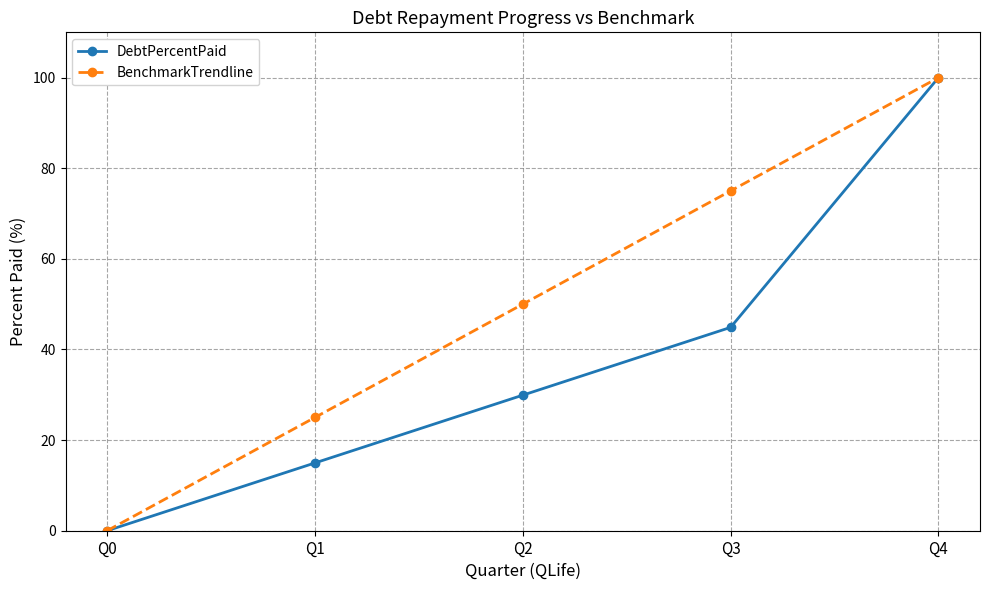

True or false: BenchmarkTrendline has more than 0 points higher than both neighbors.

False